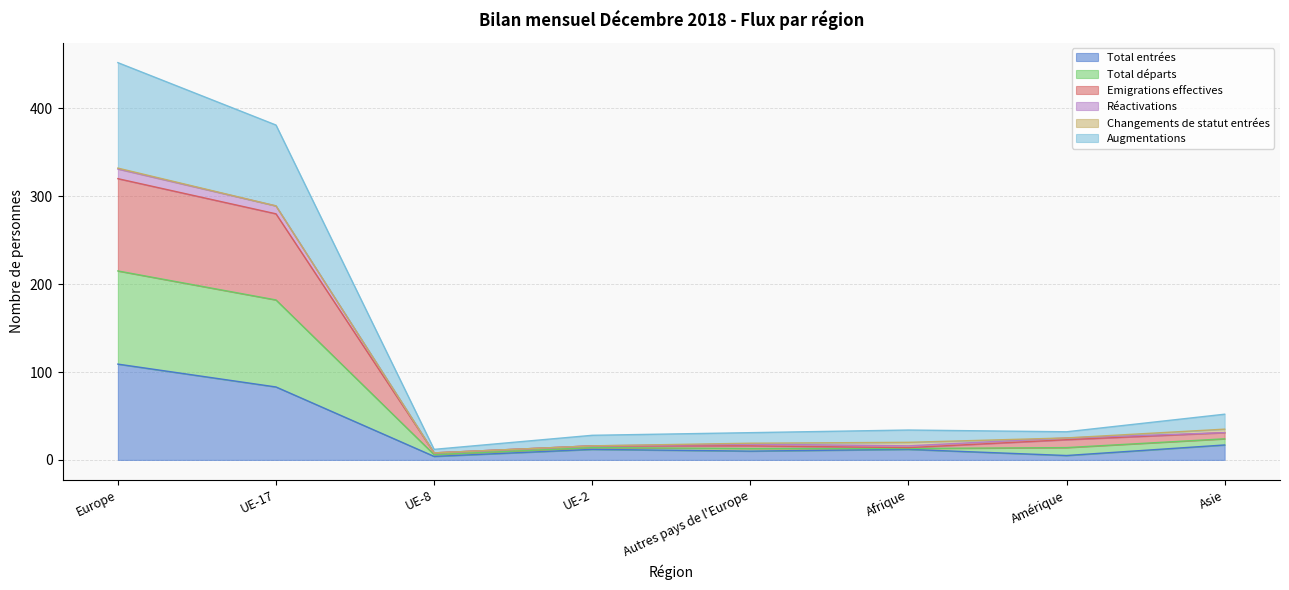

True or false: Augmentations and Emigrations effectives intersect in this chart.

False